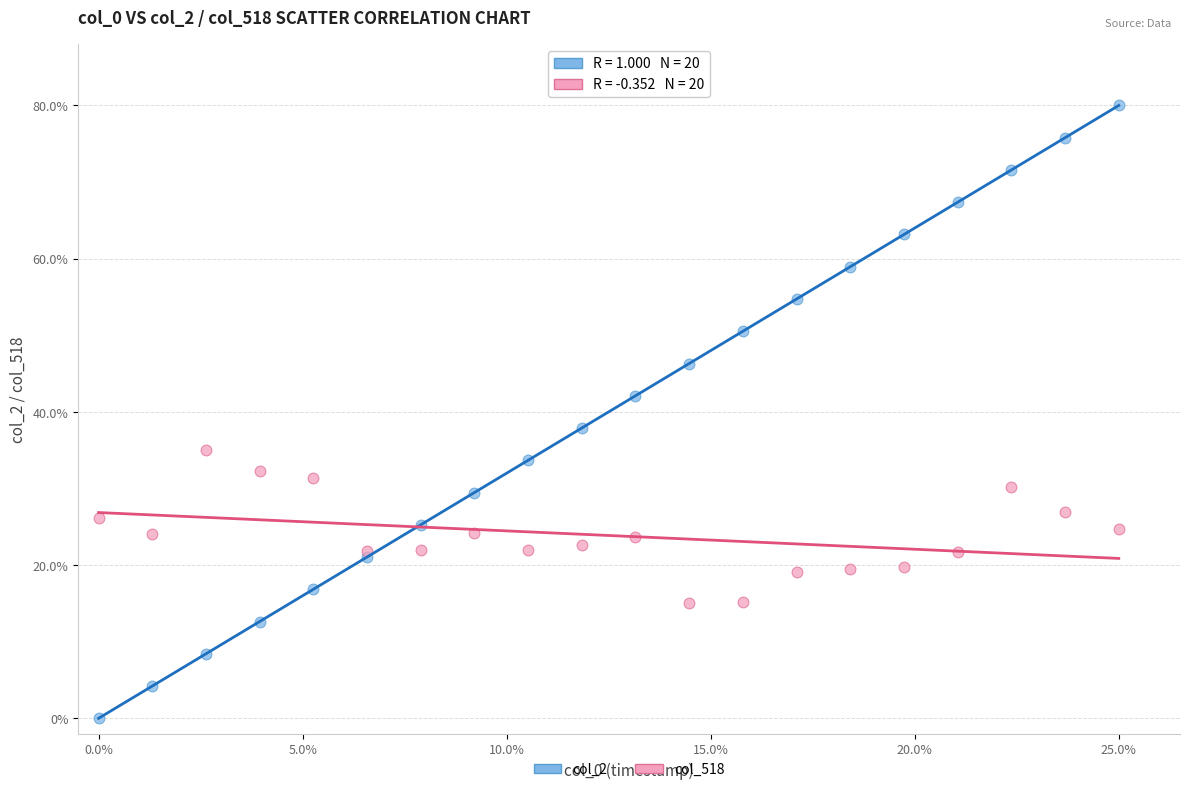

Which series contains the lowest Y value?

col_2